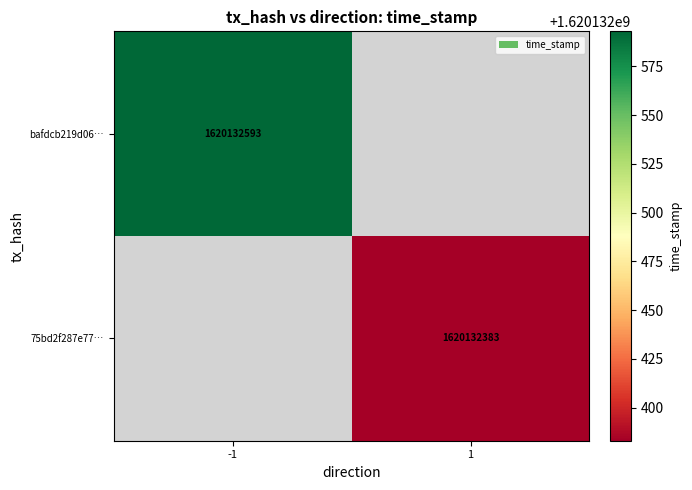

At which label is bafdcb219d06154238dc0d83181986a67f782bd closest to 810066296?

-1